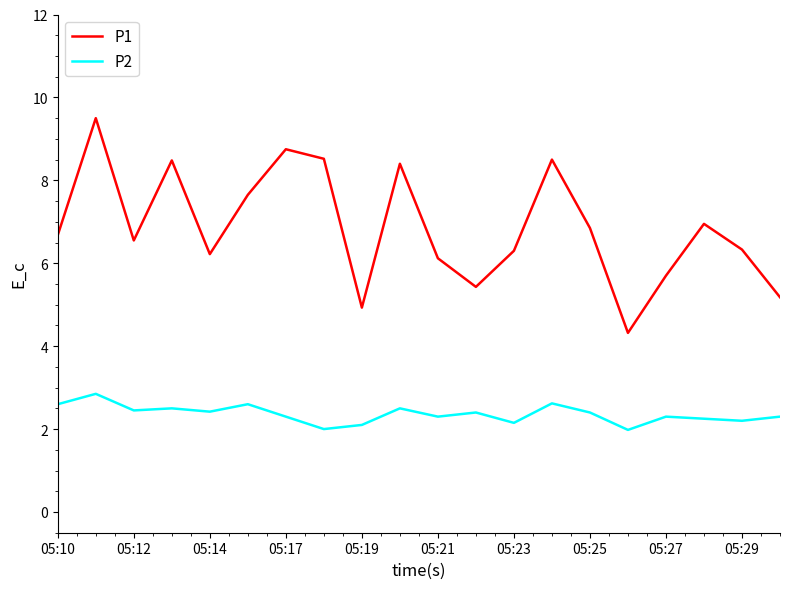

List the series in order of their overall mean, lowest first.

P2, P1